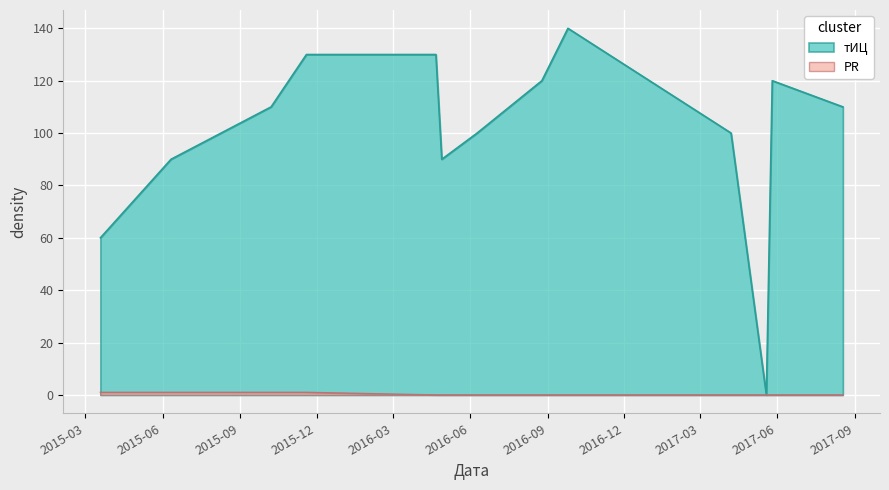

What is the difference between the second highest and second lowest values in the PR series?

1